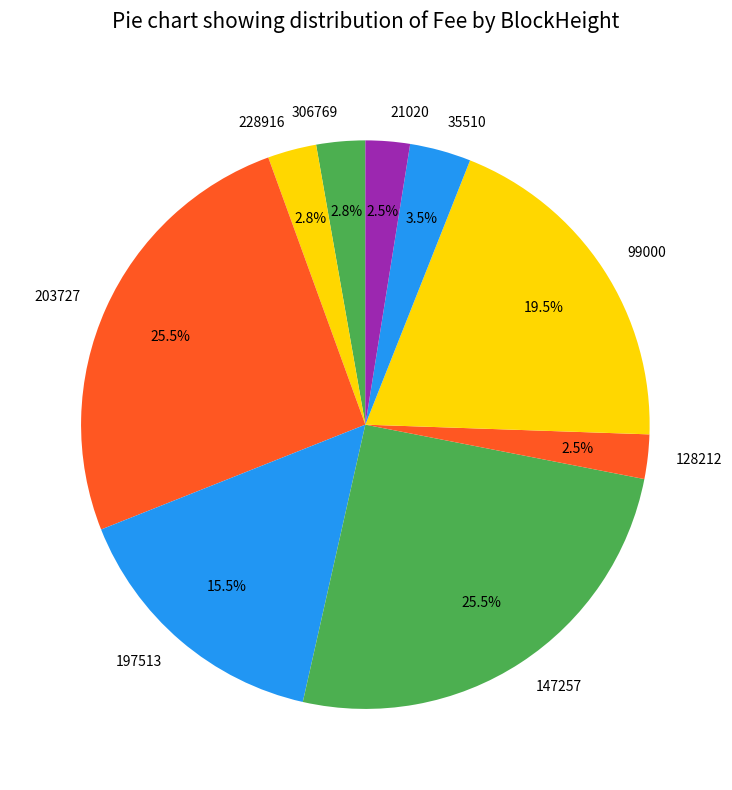

To the nearest percent, what is the average slice percentage?

11%